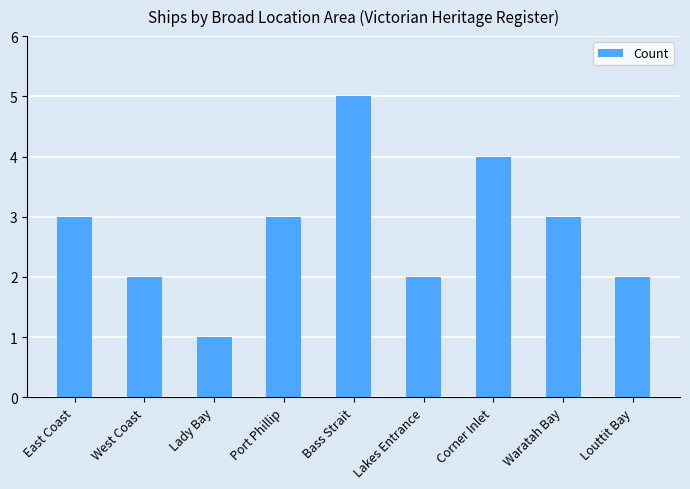

How many data points does each series have?

9